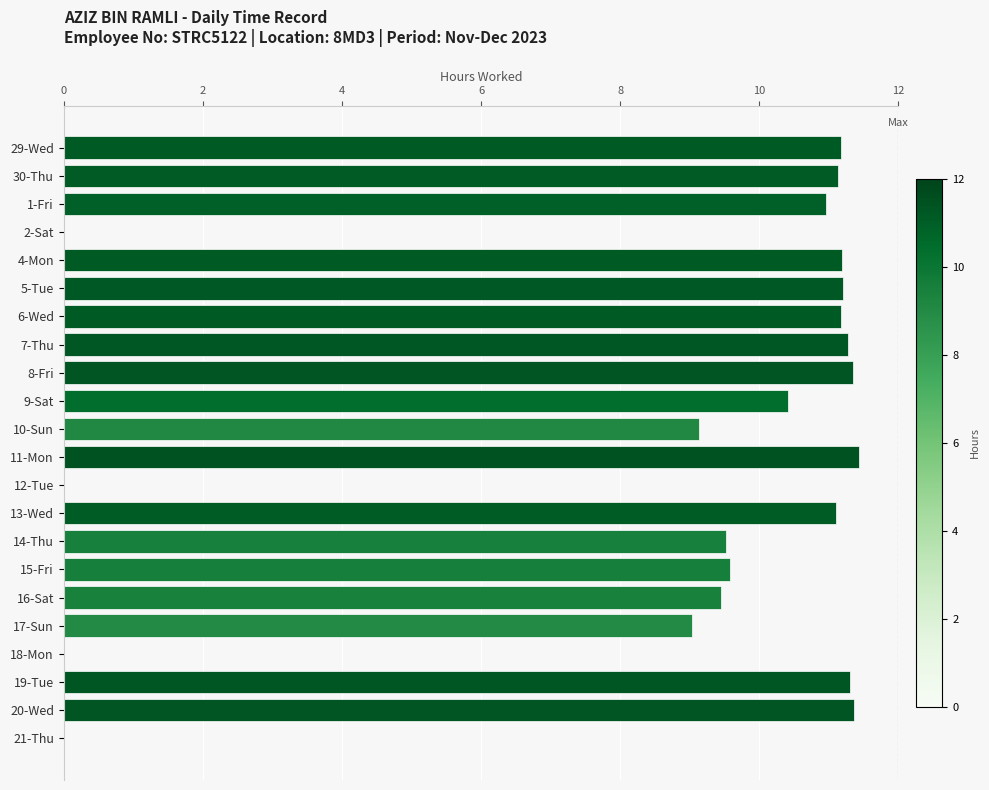

Which has a higher value, 9-Sat or 29-Wed?

29-Wed